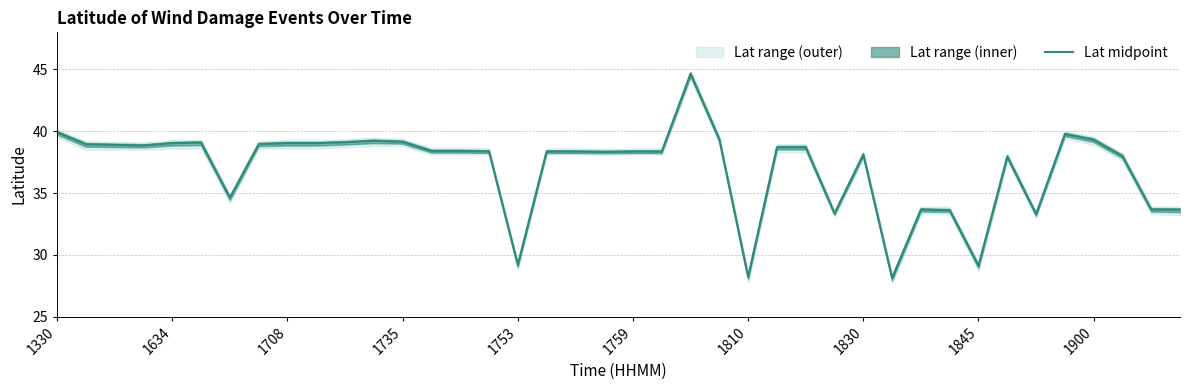

True or false: Lat midpoint has a value of 38.1 at 1830.

True